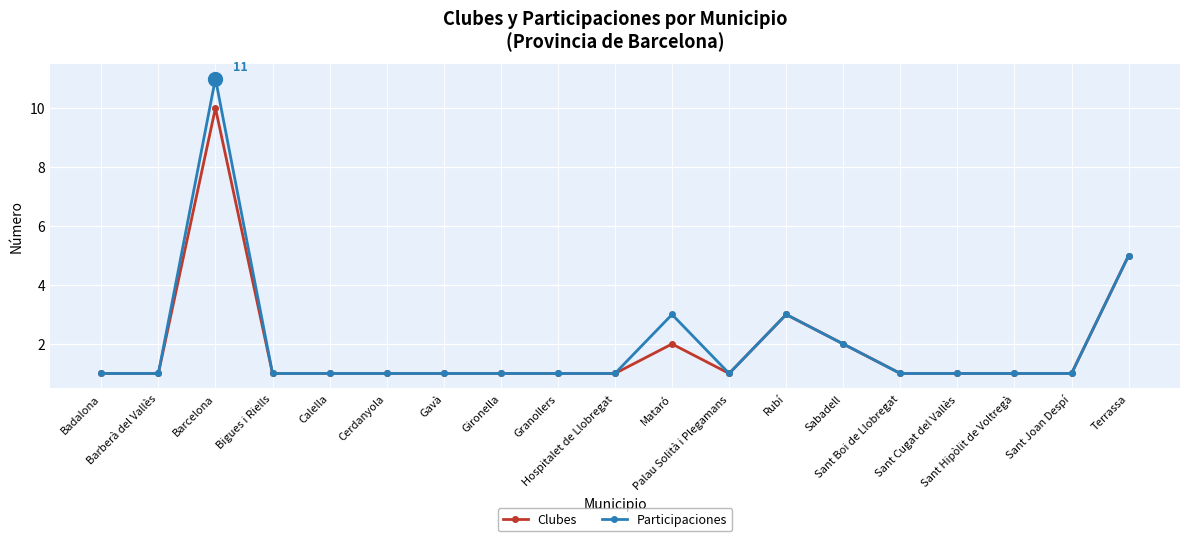

Is the value of Clubes at Bigues i Riells greater than the value of Participaciones at Terrassa?

No